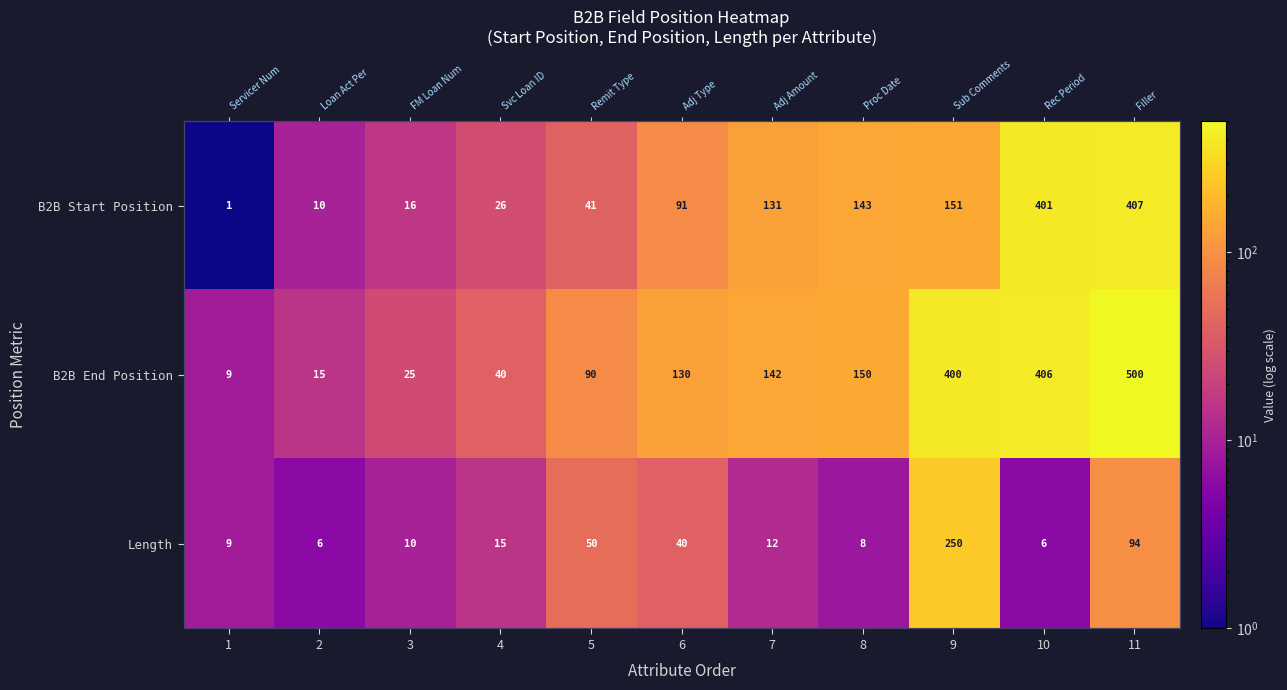

Between 6 and 10, which is larger?

10